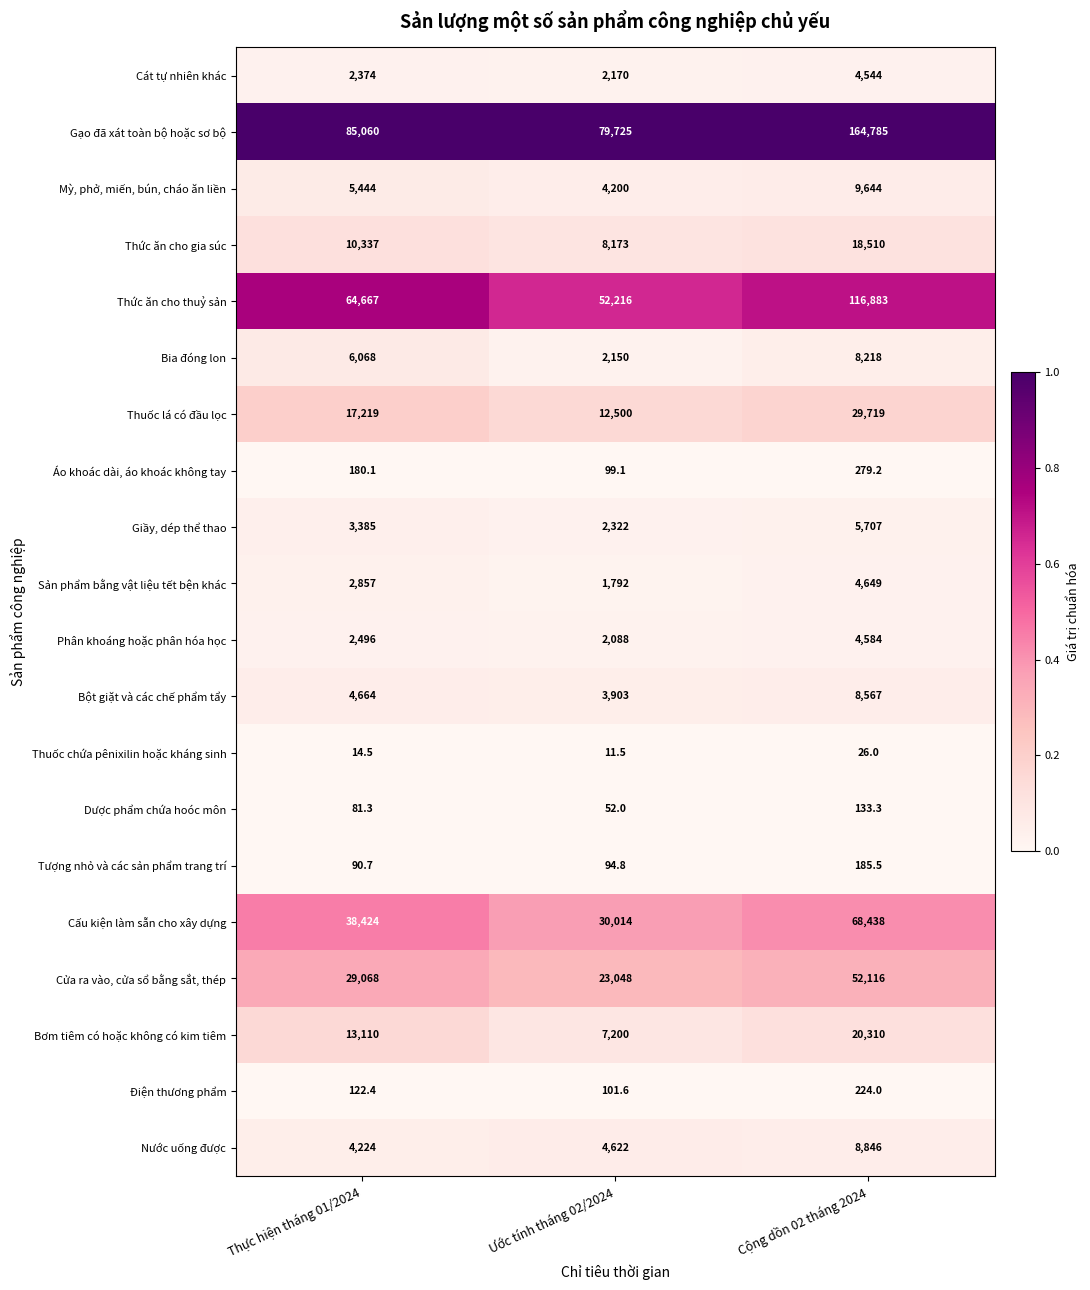

Which label corresponds to the largest value in the chart?

Cộng dồn 02 tháng 2024